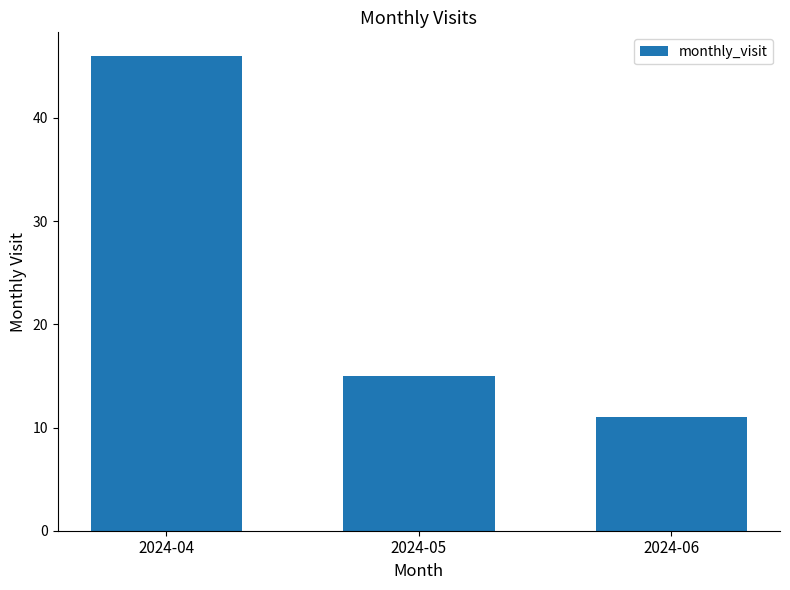

Reading left to right, transcribe all the data shown in this chart.

46	15	11